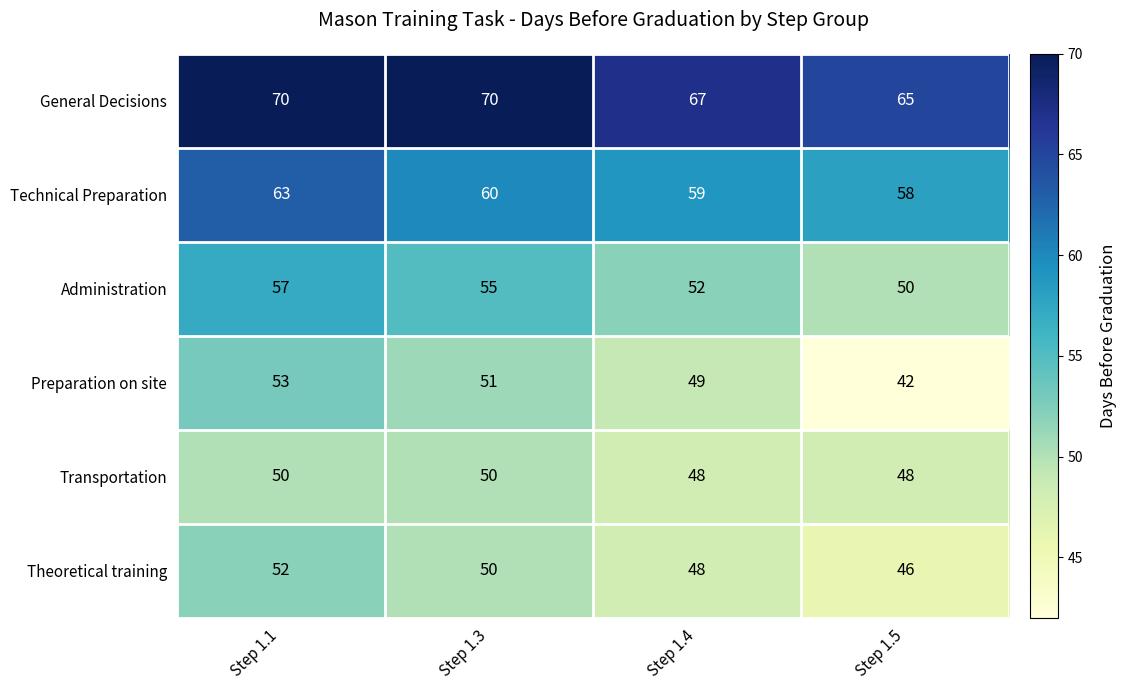

What is the difference between the second highest and second lowest values in the General Decisions series?

3